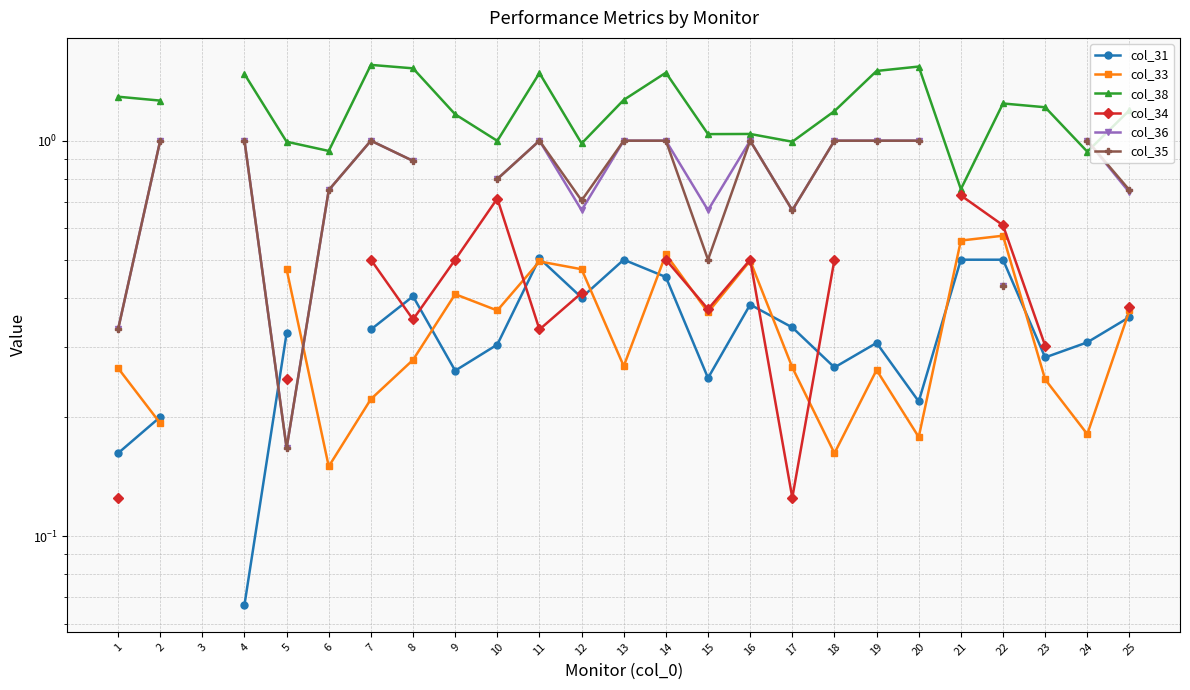

What is the difference between the highest and lowest values at 24?

0.8